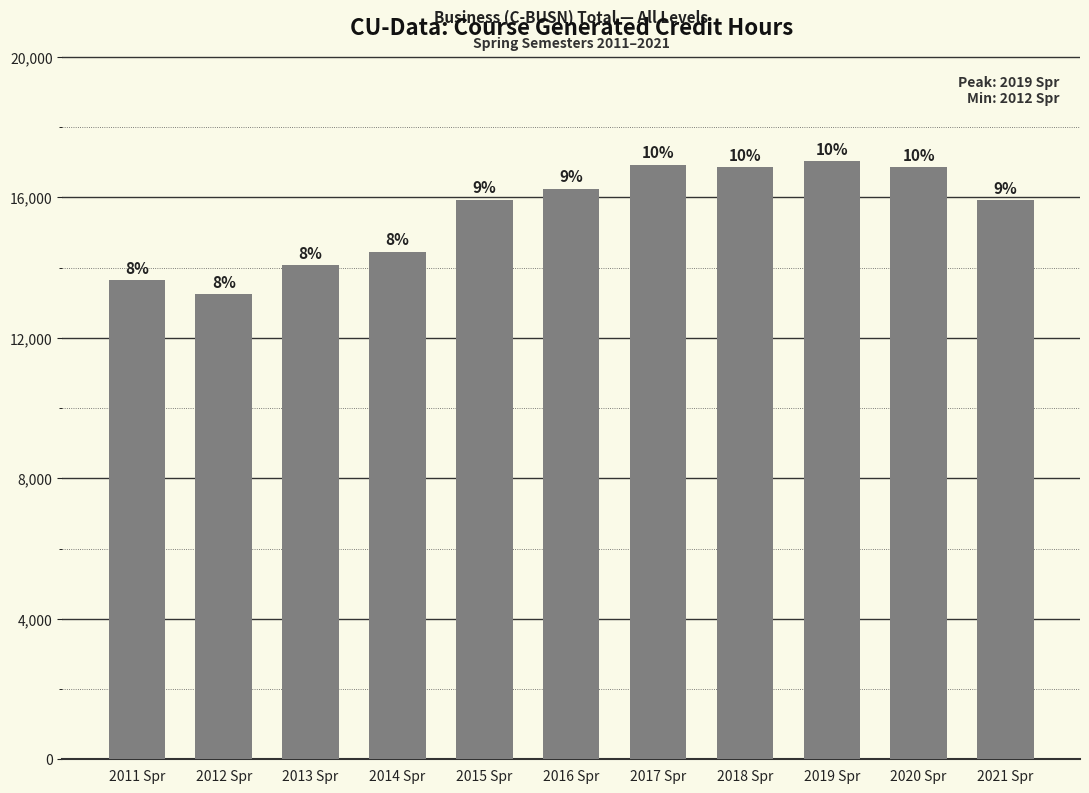

Are the bars horizontal?

No